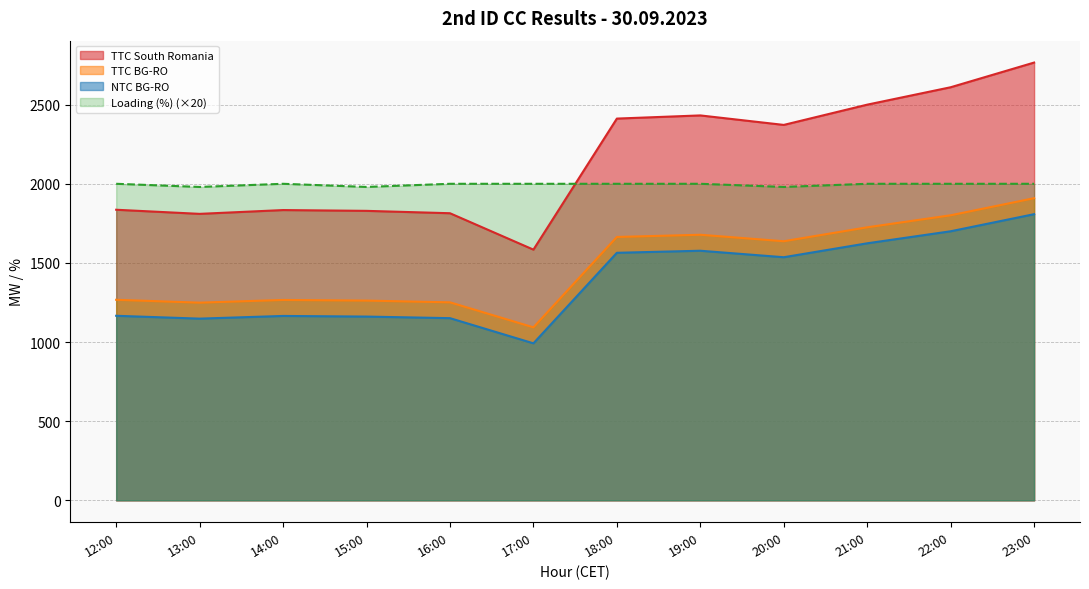

True or false: TTC South Romania has a value of 2432 at 19:00.

True